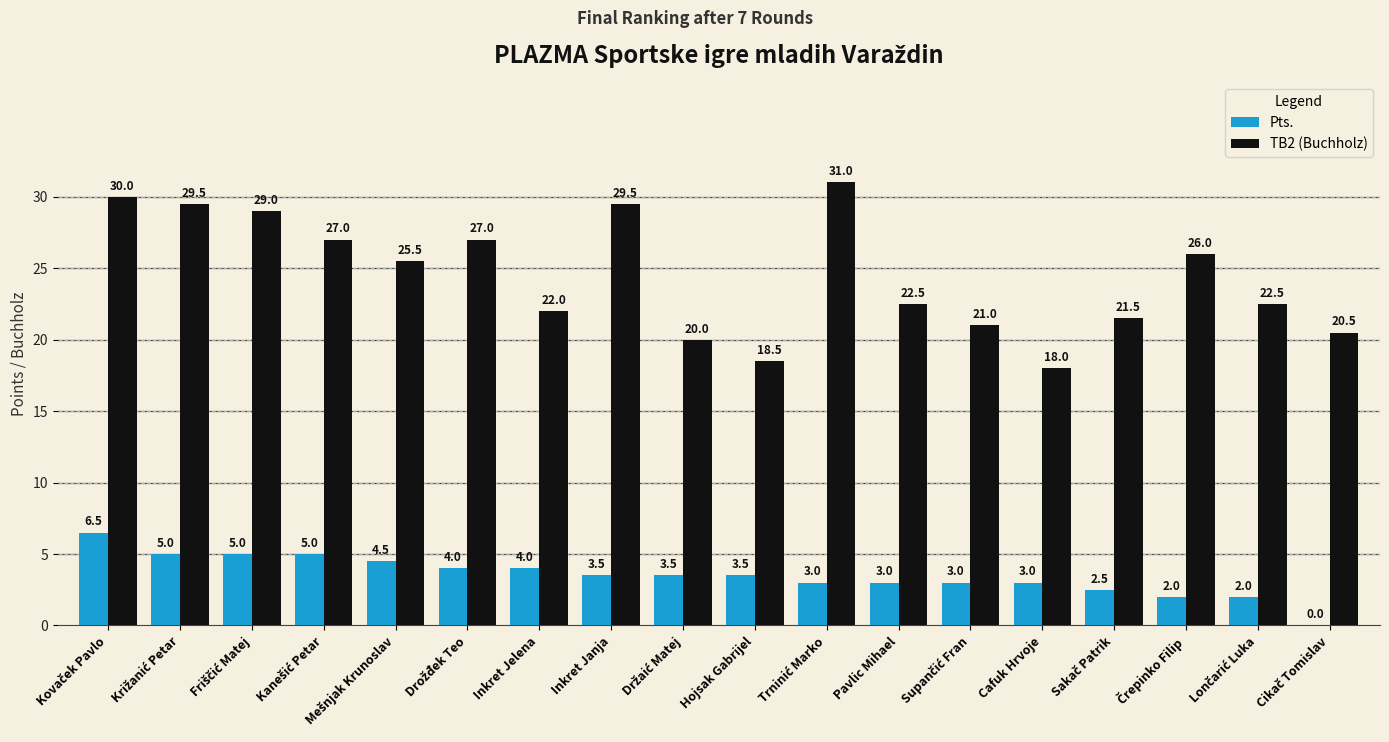

Are the bars horizontal?

No